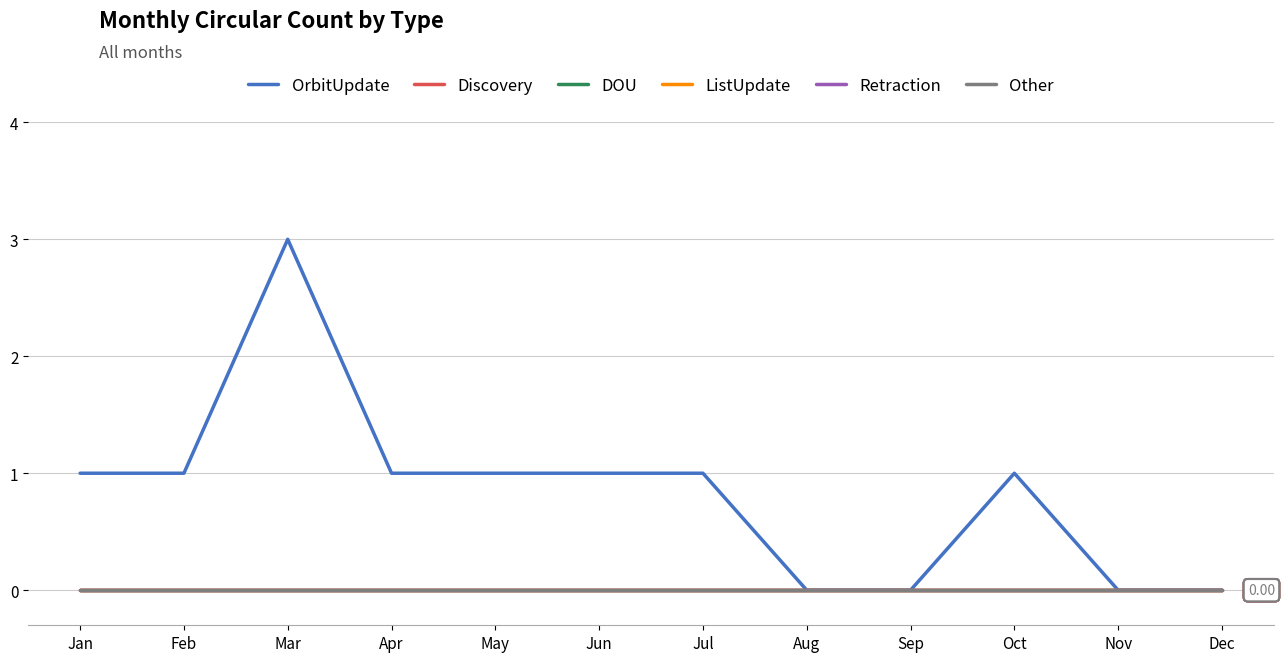

Between Jul and Apr, which is larger?

Jul